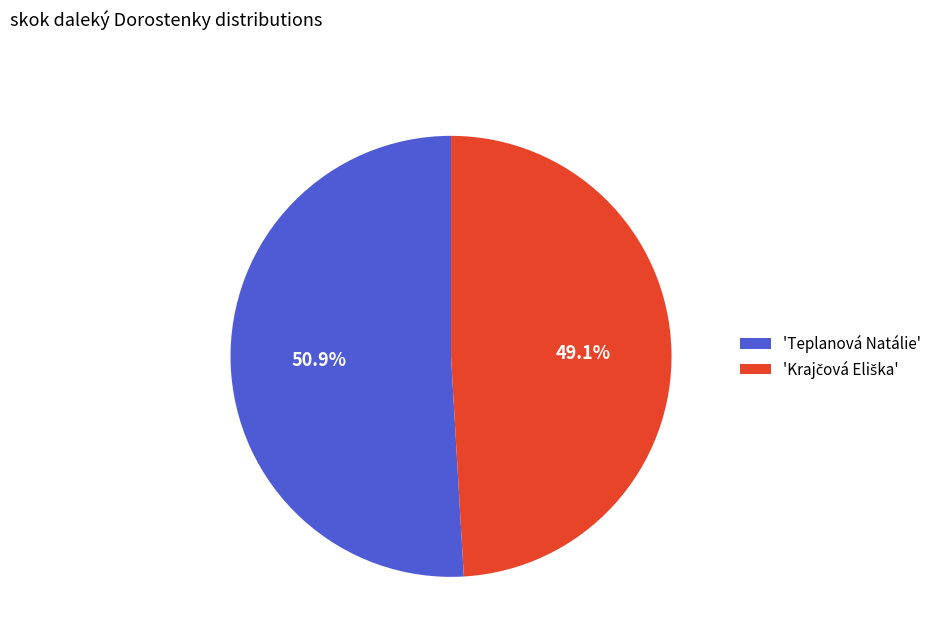

Which category accounts for the majority?

'Teplanová Natálie'